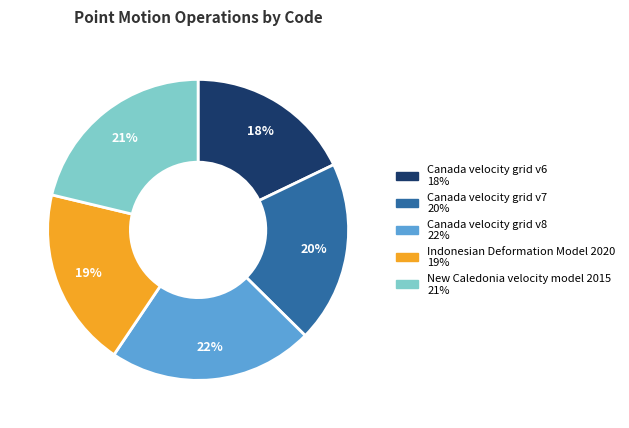

Which has a higher value, Canada velocity grid v8 or Indonesian Deformation Model 2020?

Canada velocity grid v8